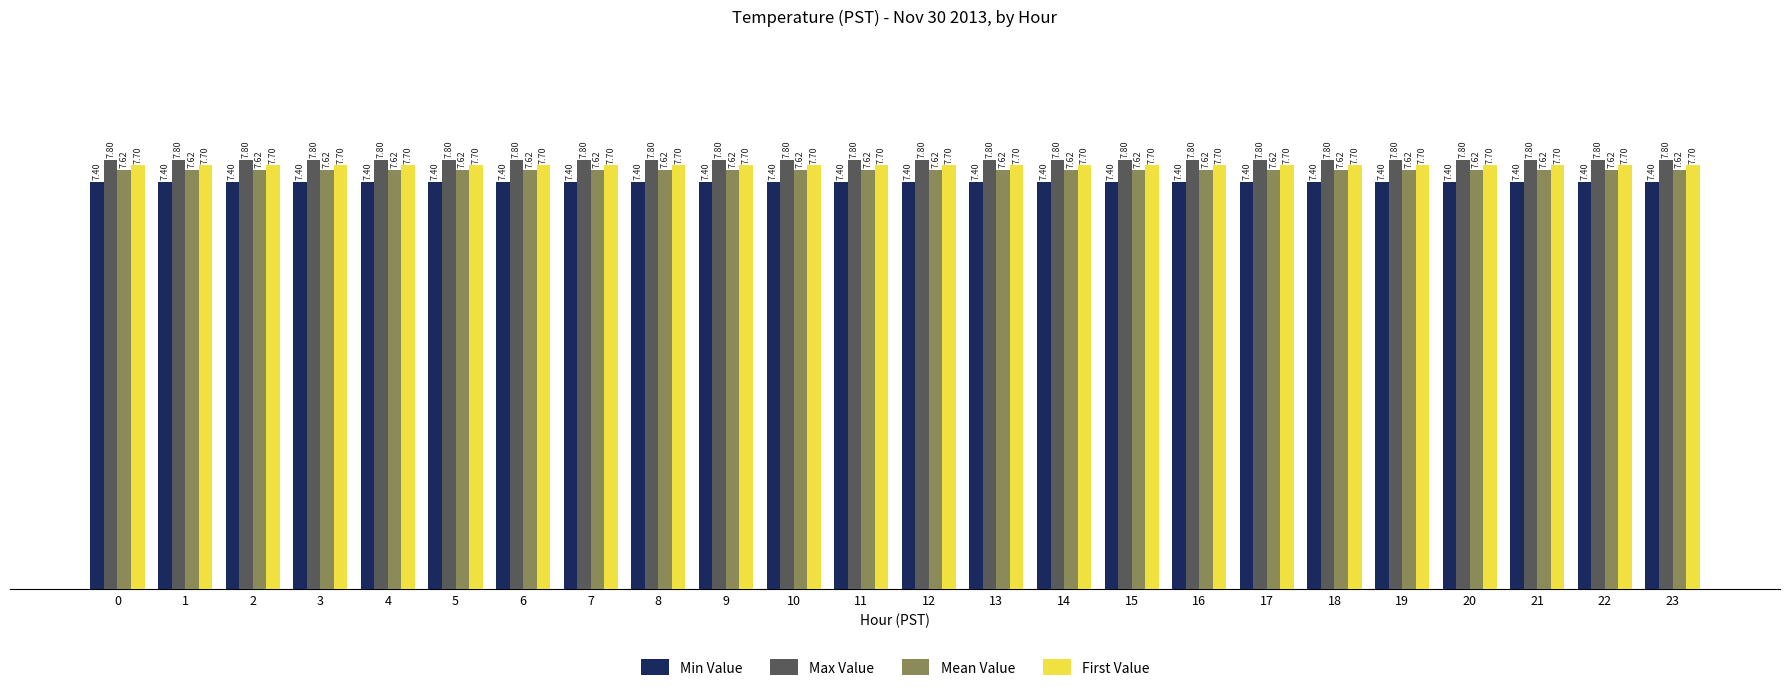

What value does the Mean Value series have at 2?

7.6